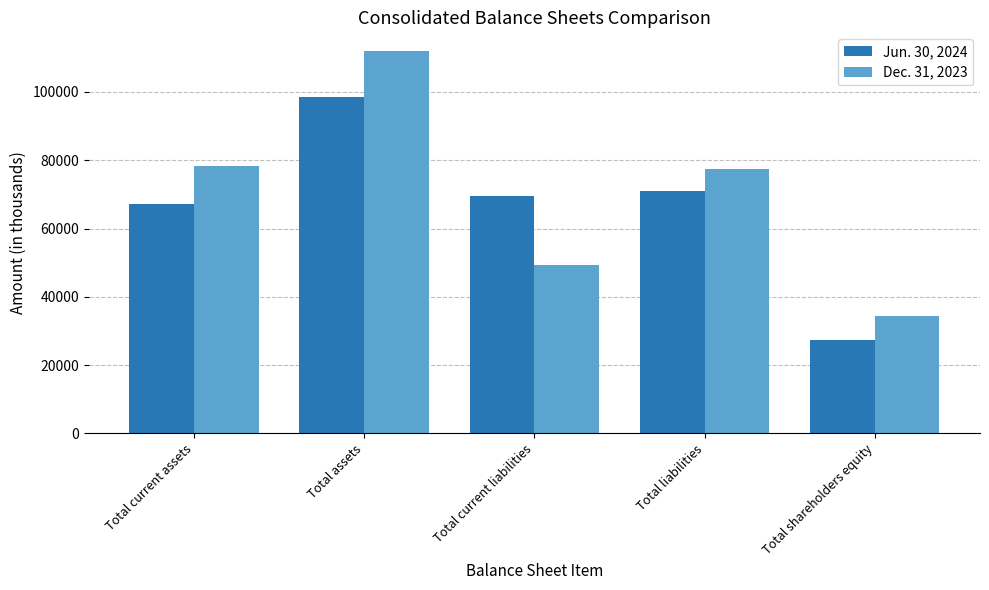

At how many categories does at least one series exceed 91760?

1